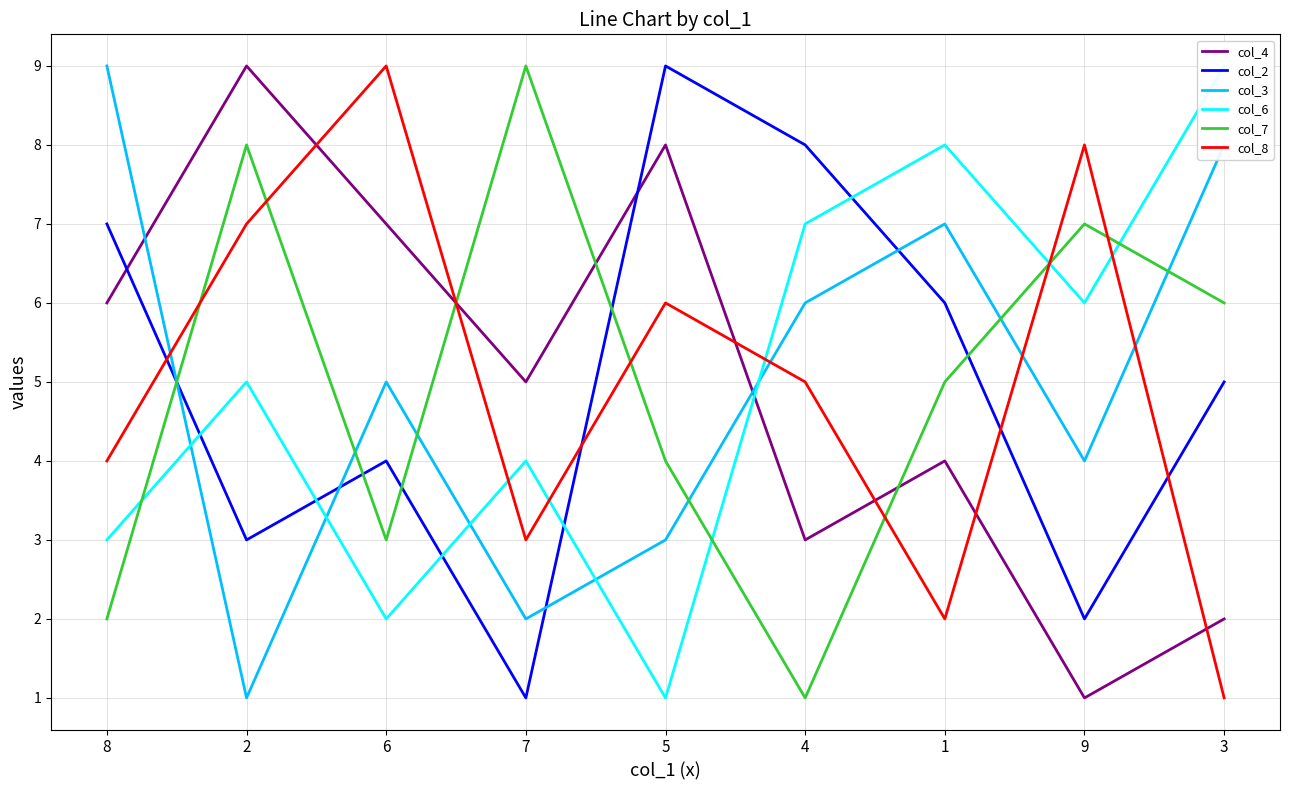

Which category has the highest value in the col_3 series?

8